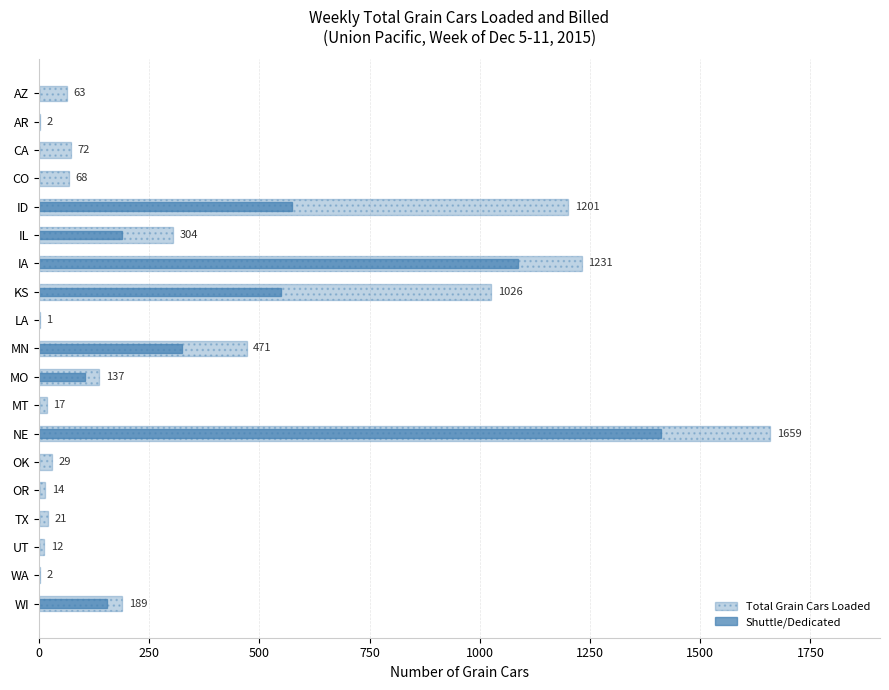

Which series has the largest range (max minus min)?

Total Grain Cars Loaded